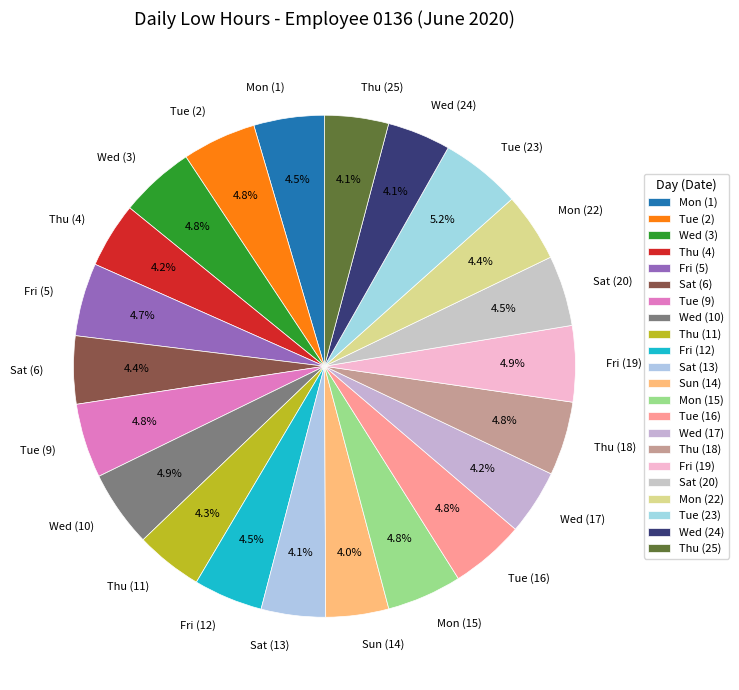

Is the sum of Mon (22) and Mon (1) greater than half?

No